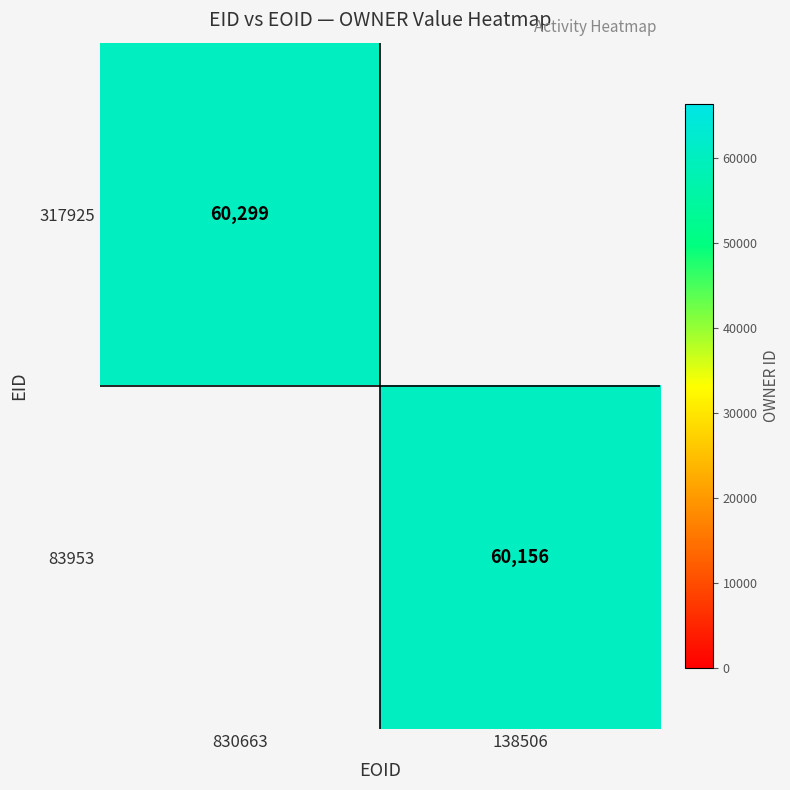

Which category has the highest value across all series?

830663